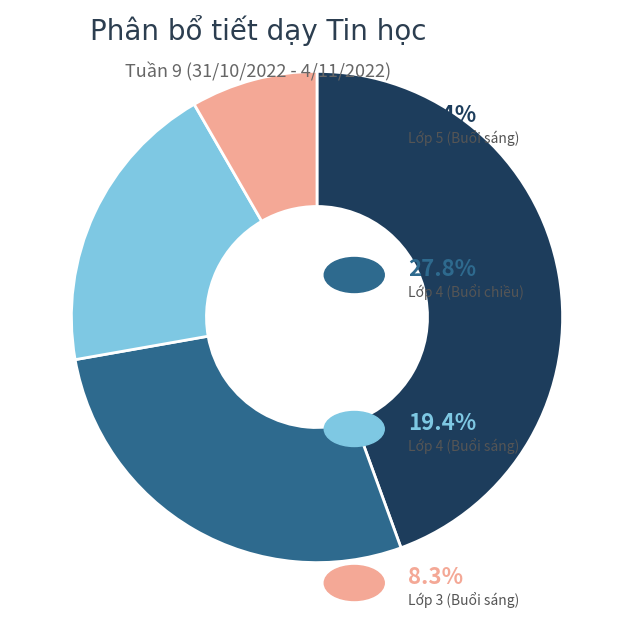

Does any single category account for the majority?

No